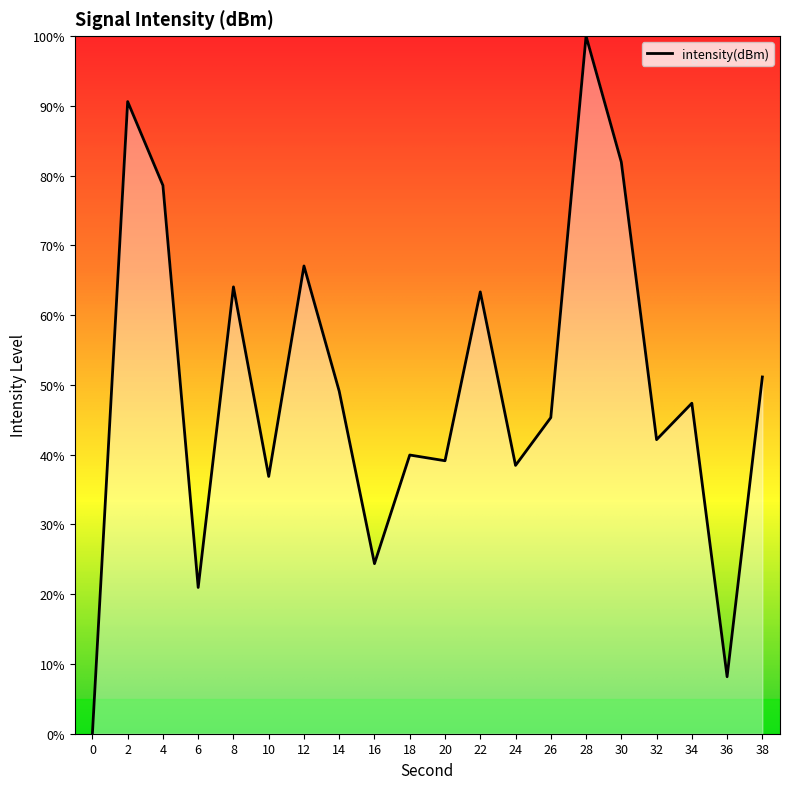

At which category does the data reach its first local peak?

2